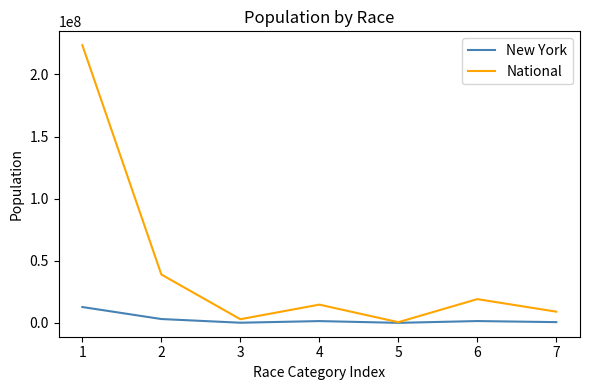

At which category does National reach its first local valley?

3